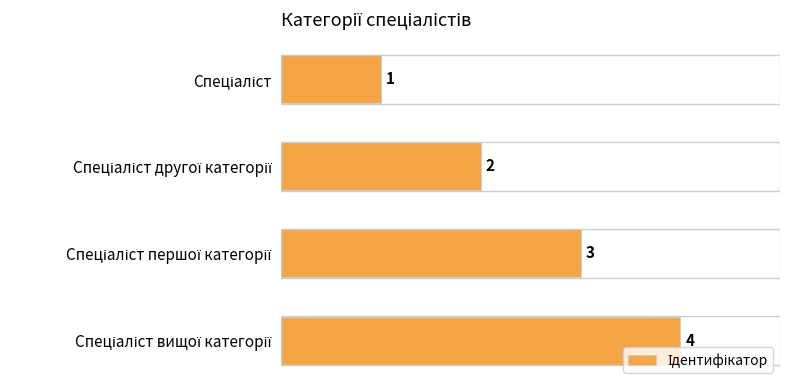

What is the greatest value displayed?

4